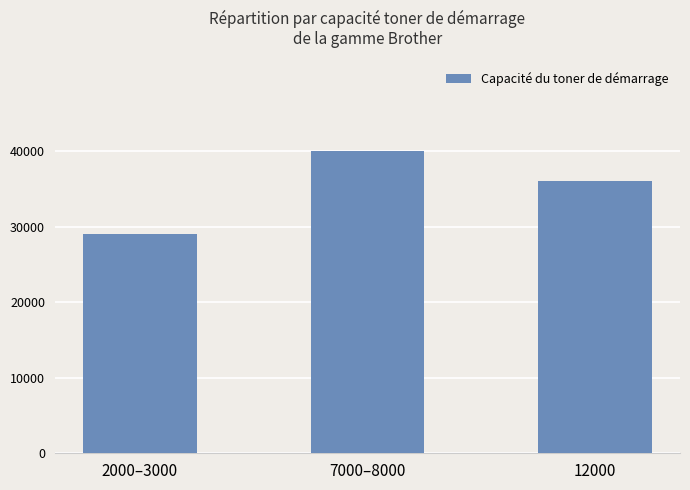

How many data points does each series have?

3